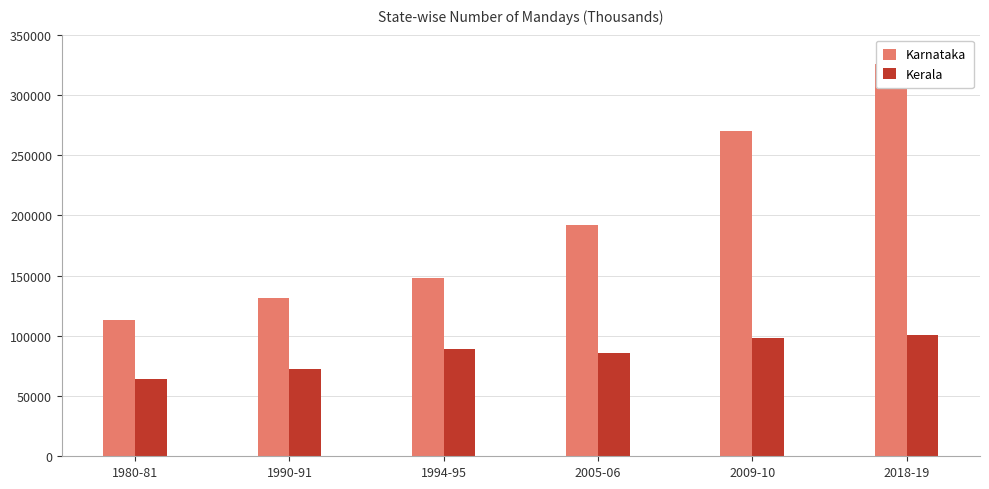

Which series has the largest total across all categories?

Karnataka